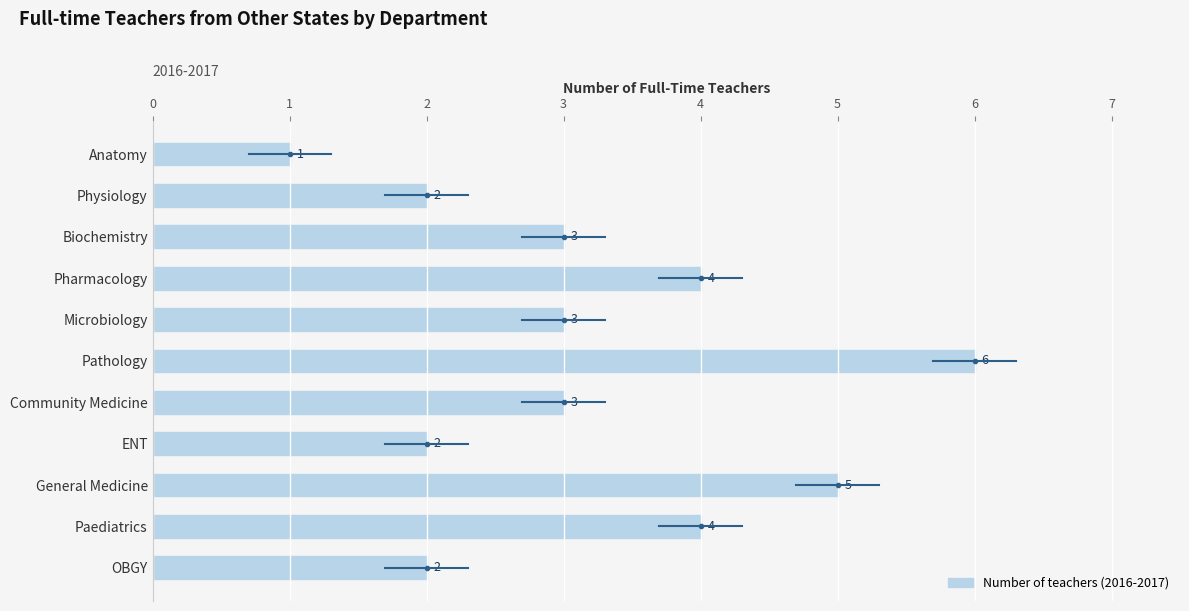

Between Pathology and Paediatrics, which is larger?

Pathology